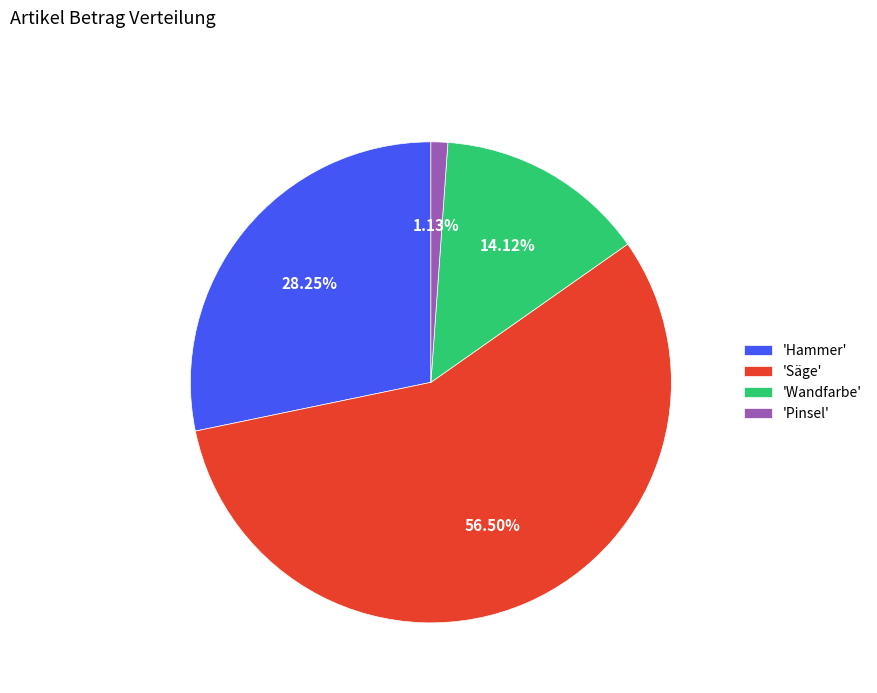

Does 'Säge' account for over 50% of the chart?

Yes